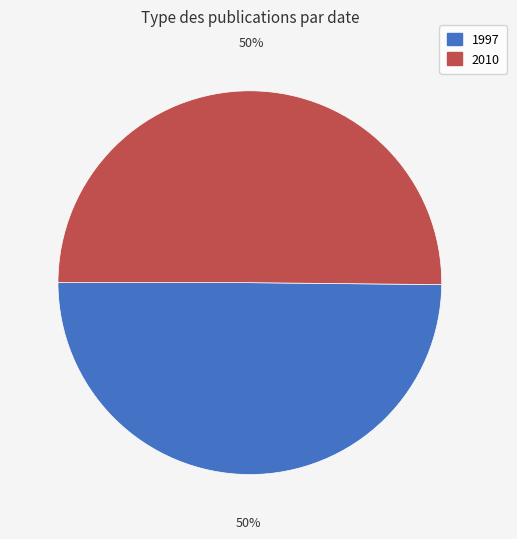

What is the ratio of the value at 1997 to the value at 2010?

1.0